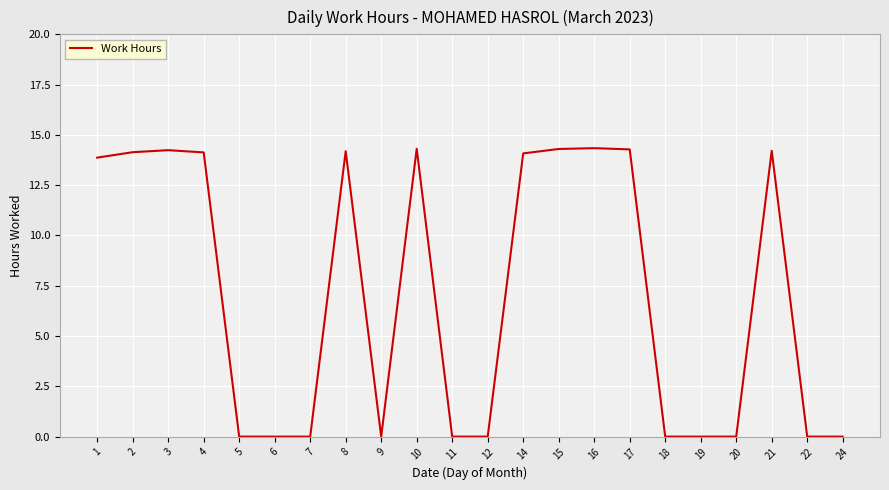

The chart shows a value of 0.0 at 22. True or false?

True